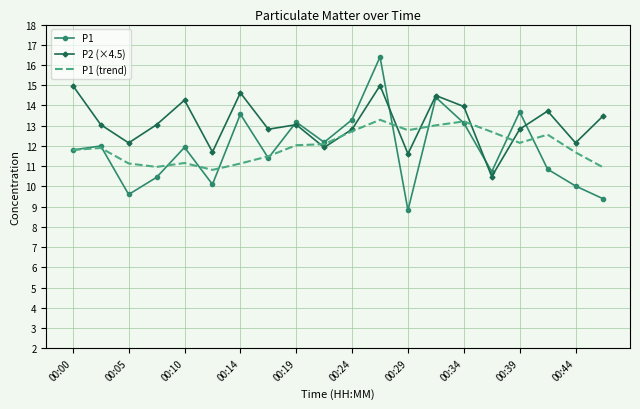

Rank the series by their maximum value, from highest to lowest.

P1, P2 (×4.5), P1 (trend)